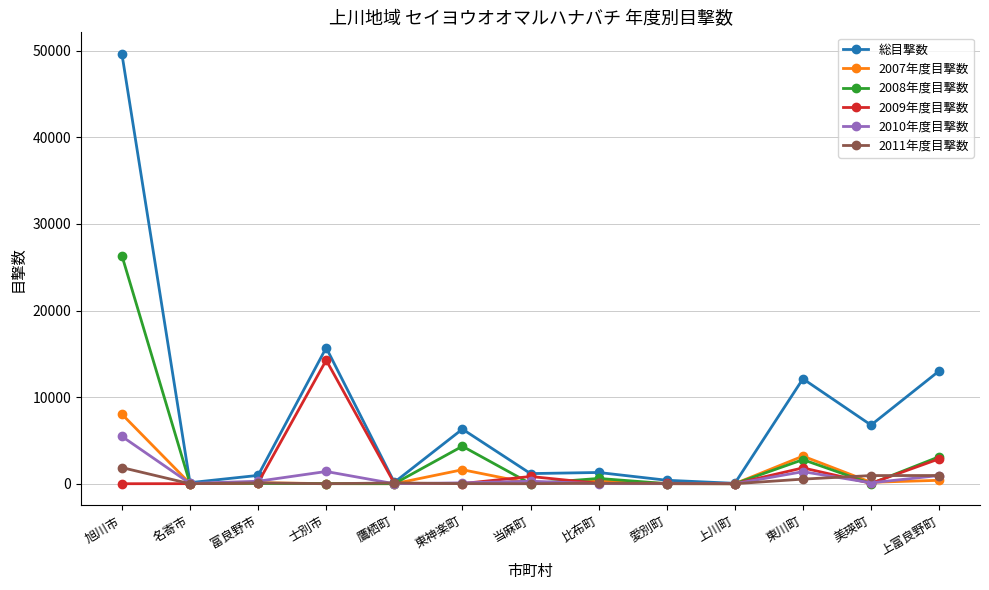

What is the difference between the highest and lowest values at 当麻町?

1170